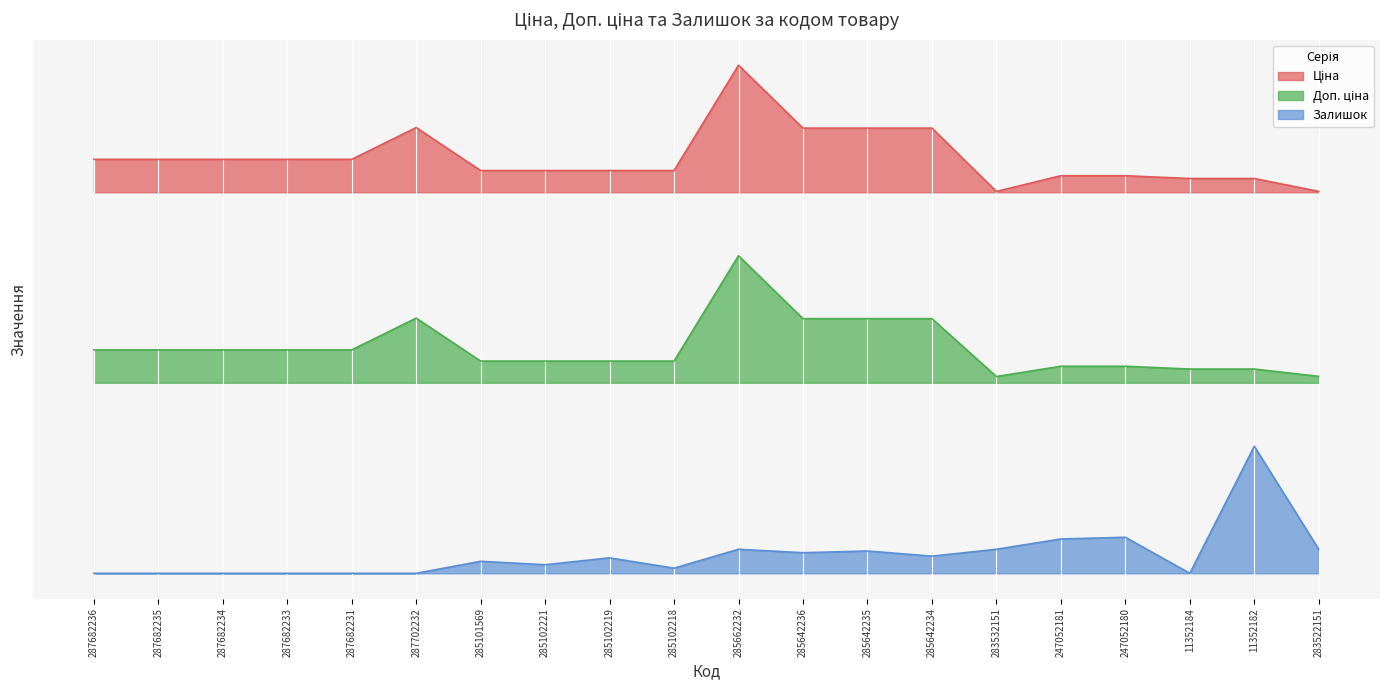

The value of Залишок at 285642236 is 0.2. True or false?

True